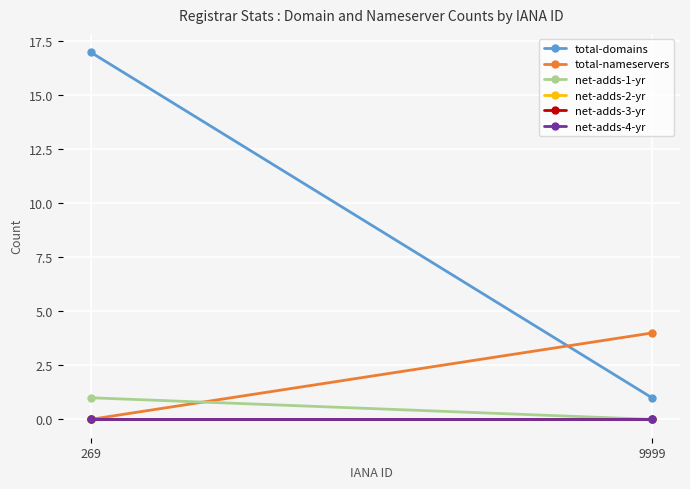

What is the total value across all series at 9999?

5